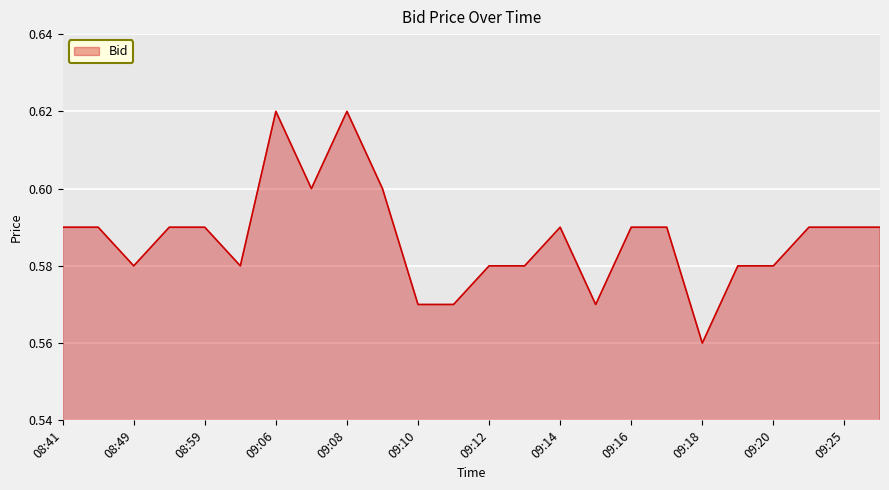

What is the average value?

0.6